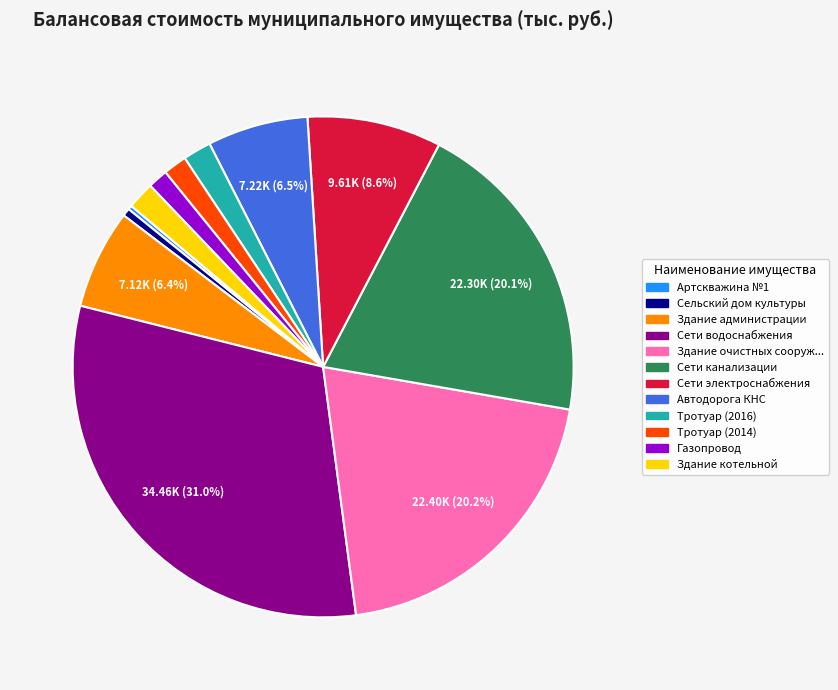

Is there a majority slice in this chart?

No